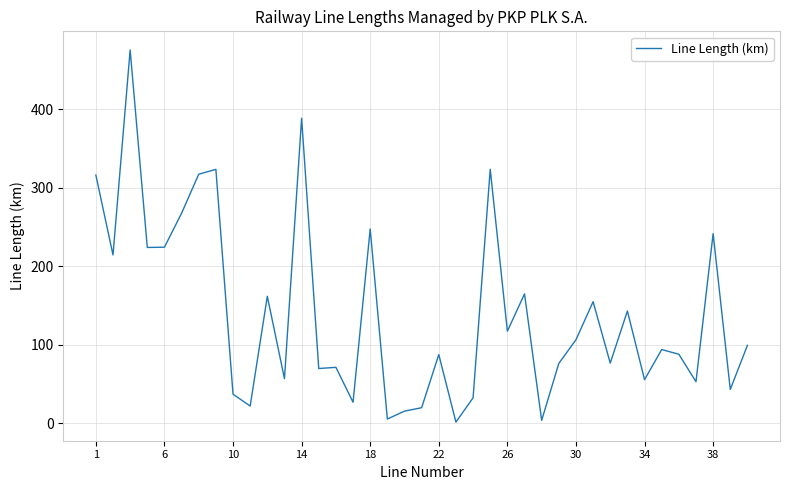

What is the smallest value displayed?

1.2